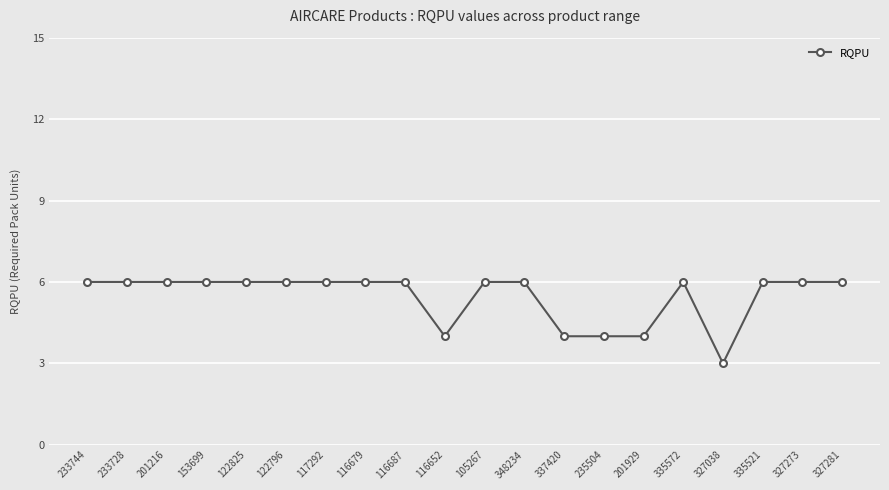

What is the change in value from 233728 to 235504?

-2